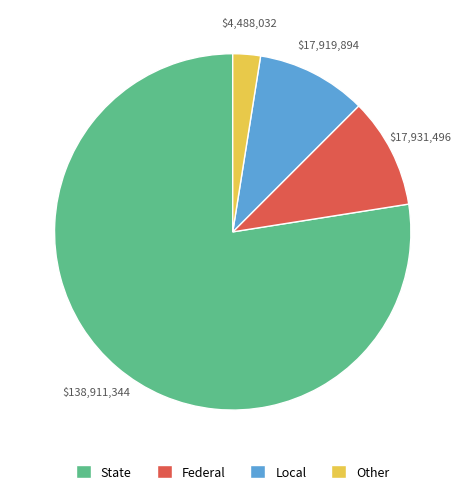

Is it true that State is 87% of the pie?

False